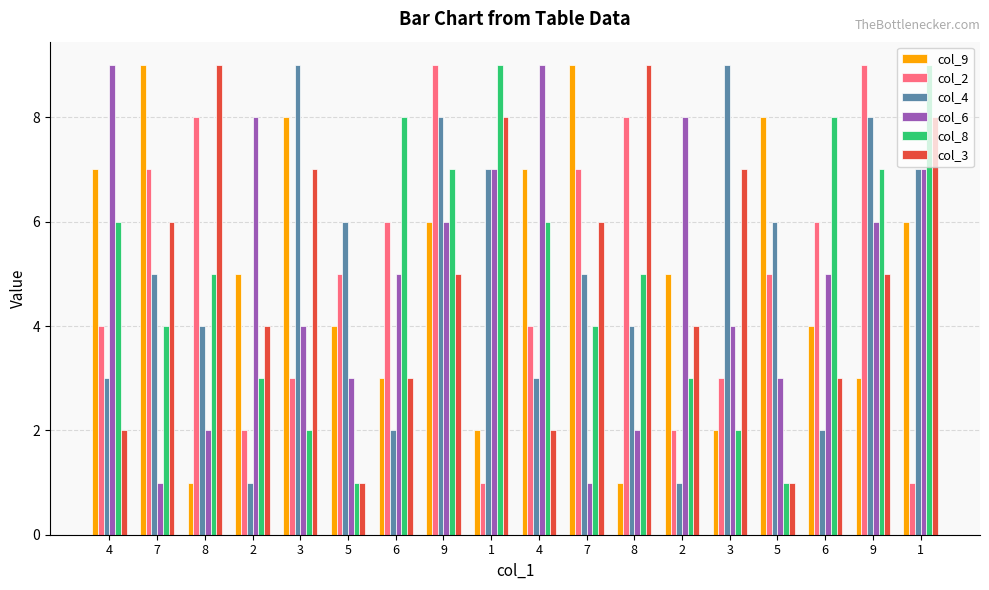

At which category is the sum across all series the highest?

9